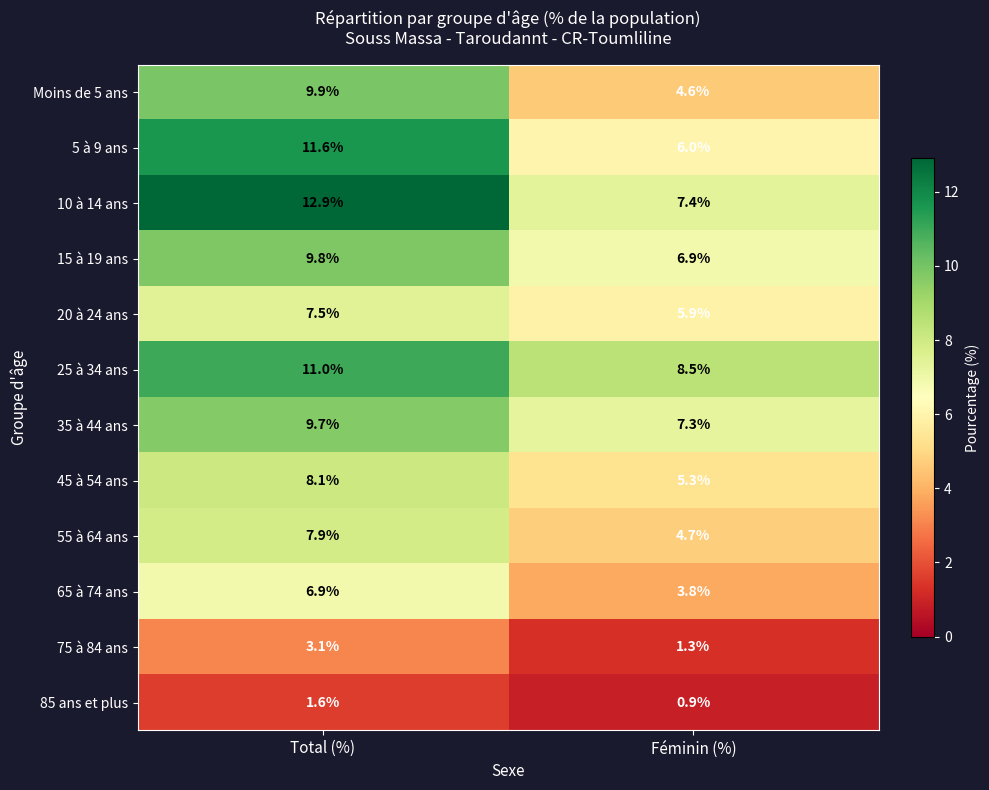

Which series has the largest range (max minus min)?

5 à 9 ans